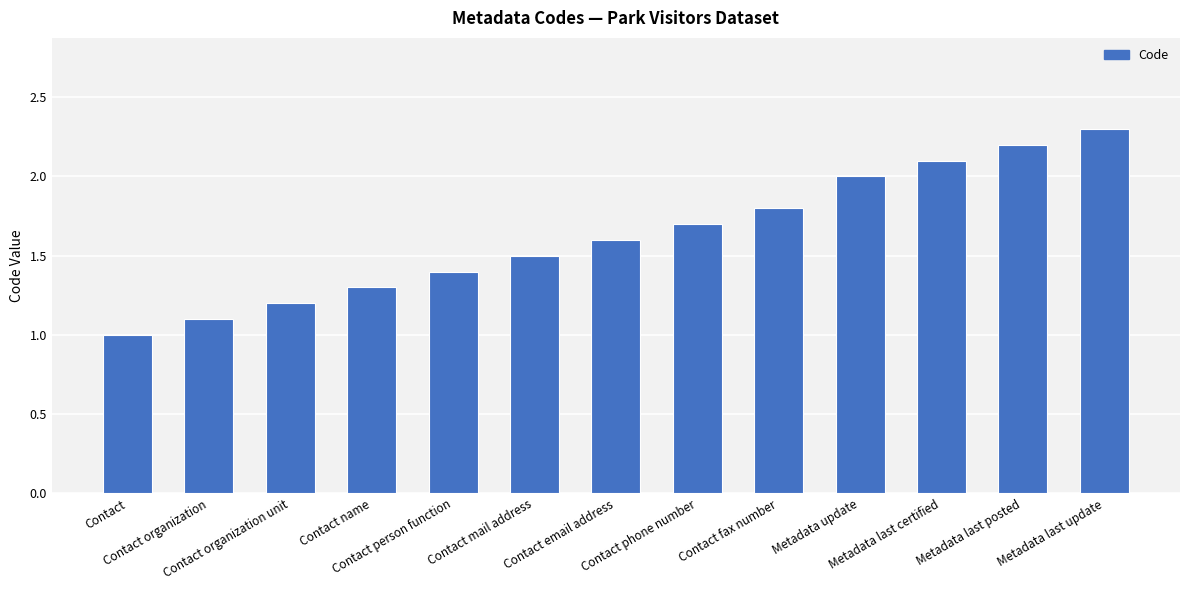

Is it true that the value at Metadata last posted is 2.2?

True